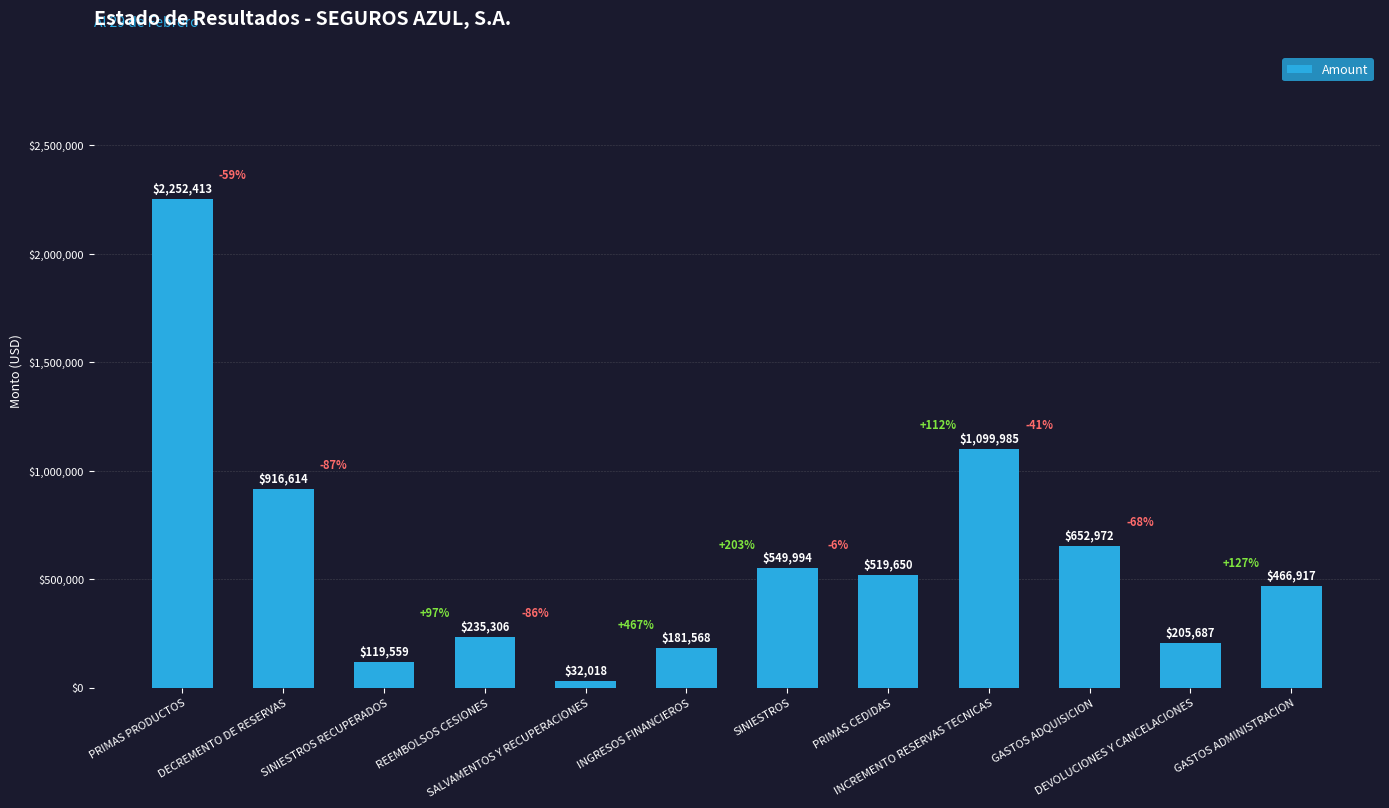

Approximately how many times larger is the value at INGRESOS FINANCIEROS compared to GASTOS ADQUISICION?

0.3